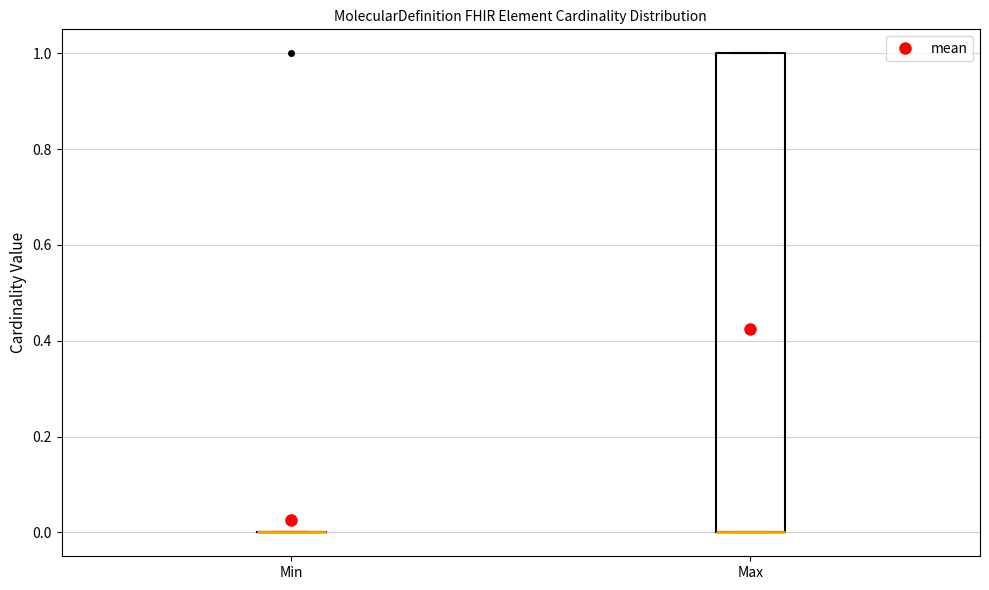

Reading left to right, transcribe this box plot: for each box, give where its median line is, the range the box spans, and where its two whiskers end, as read against the y-axis. The values are not printed on the chart, so give them approximately, as read against the axis.

Min: box collapsed to a line at 0, whiskers 0 to 0
Max: median 0 (drawn on the box's lower edge), box 0 to 1, whiskers 0 to 1